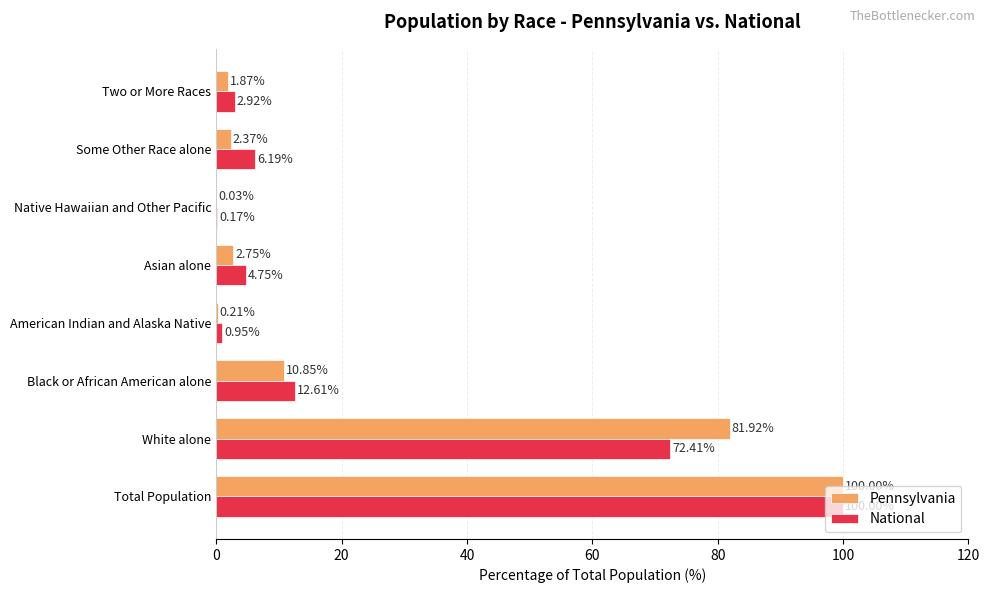

Where is Pennsylvania nearest to the value 50?

White alone